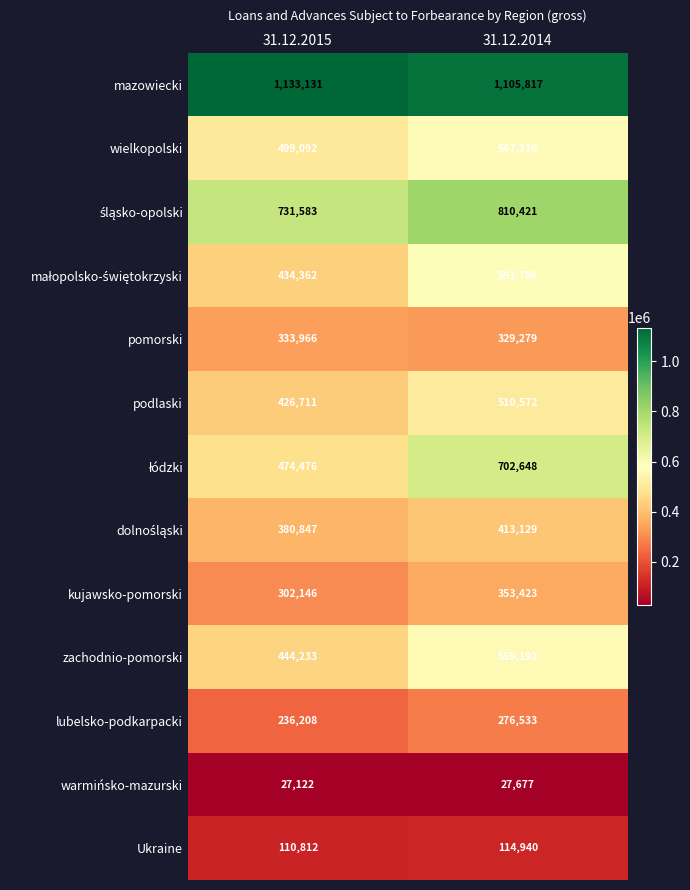

Where is kujawsko-pomorski nearest to the value 327784?

31.12.2015